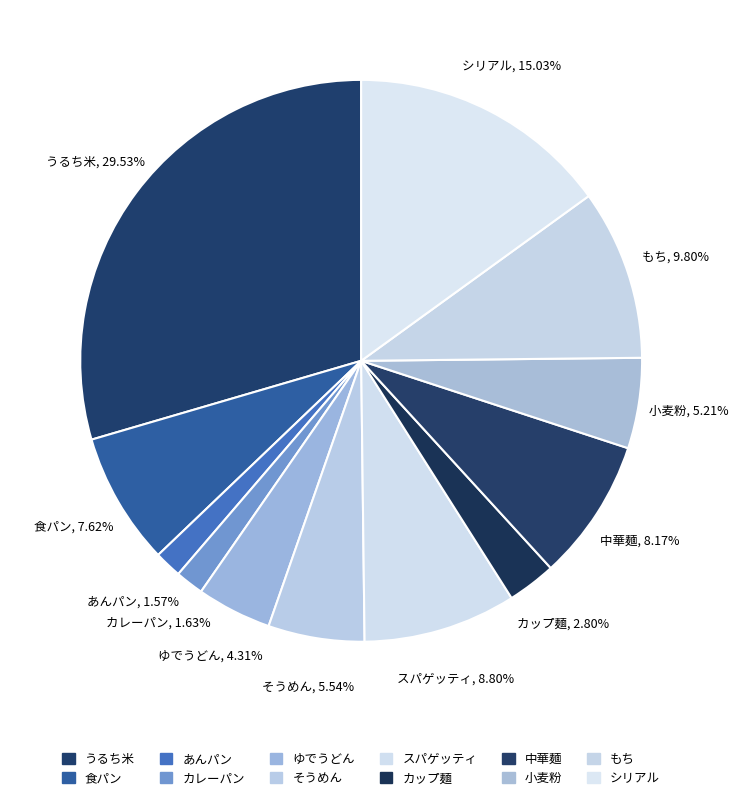

Approximately how many times larger is the value at そうめん compared to あんパン?

3.5